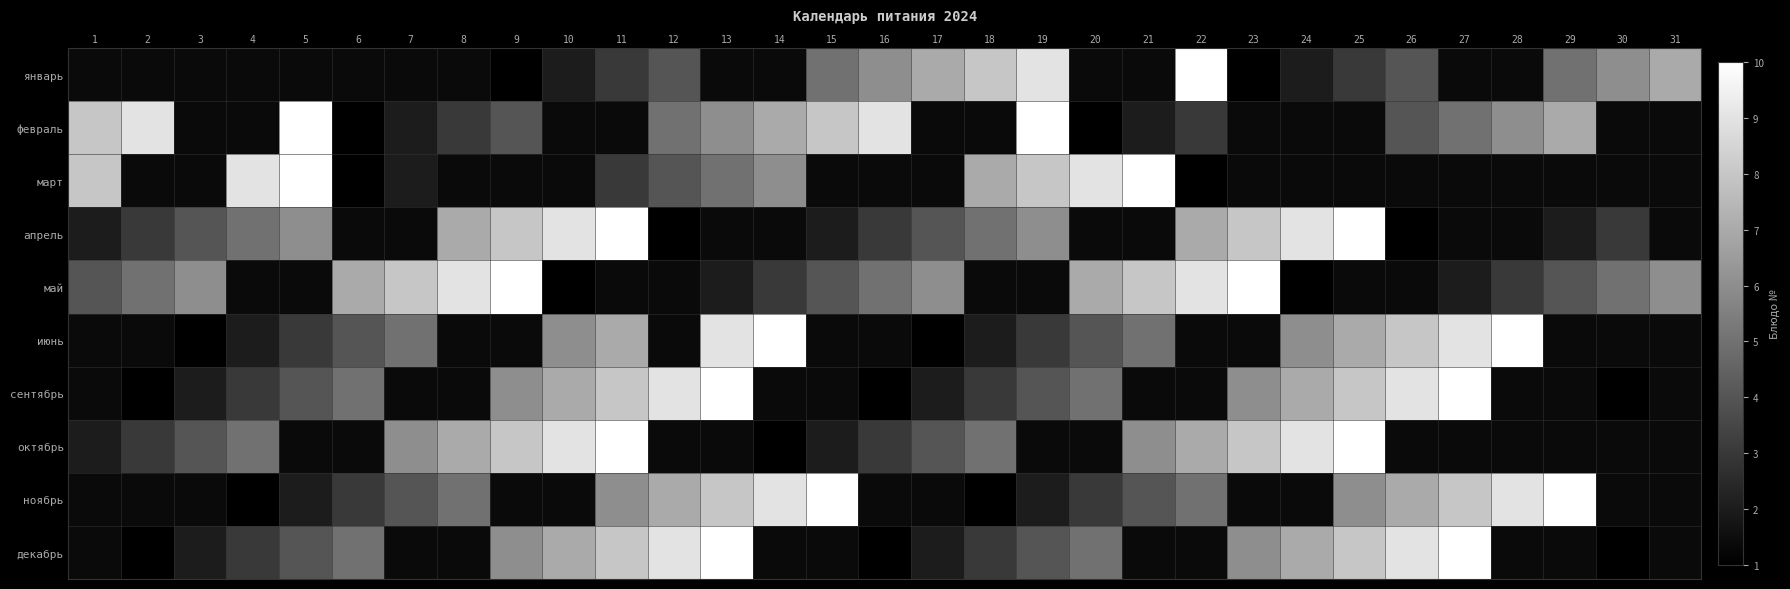

List the series in order of their peak value, lowest first.

январь, февраль, март, апрель, май, июнь, сентябрь, октябрь, ноябрь, декабрь